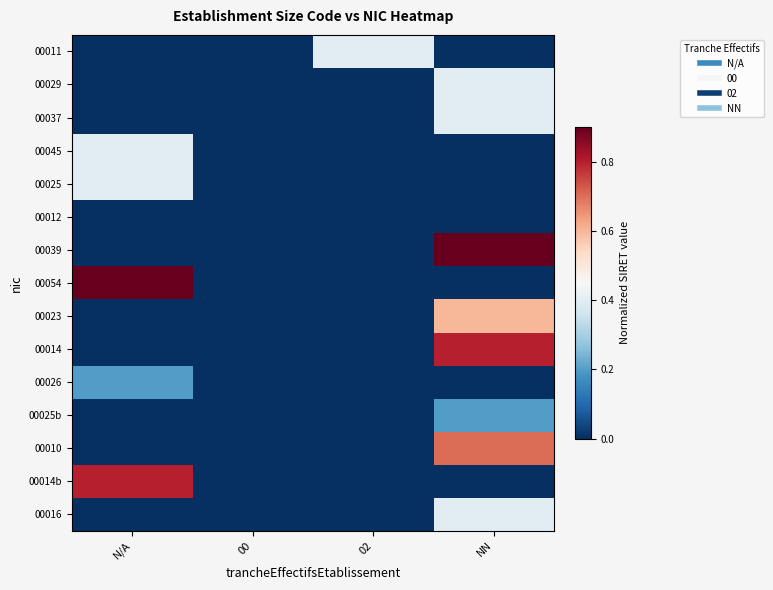

Count the number of categories in the chart.

4